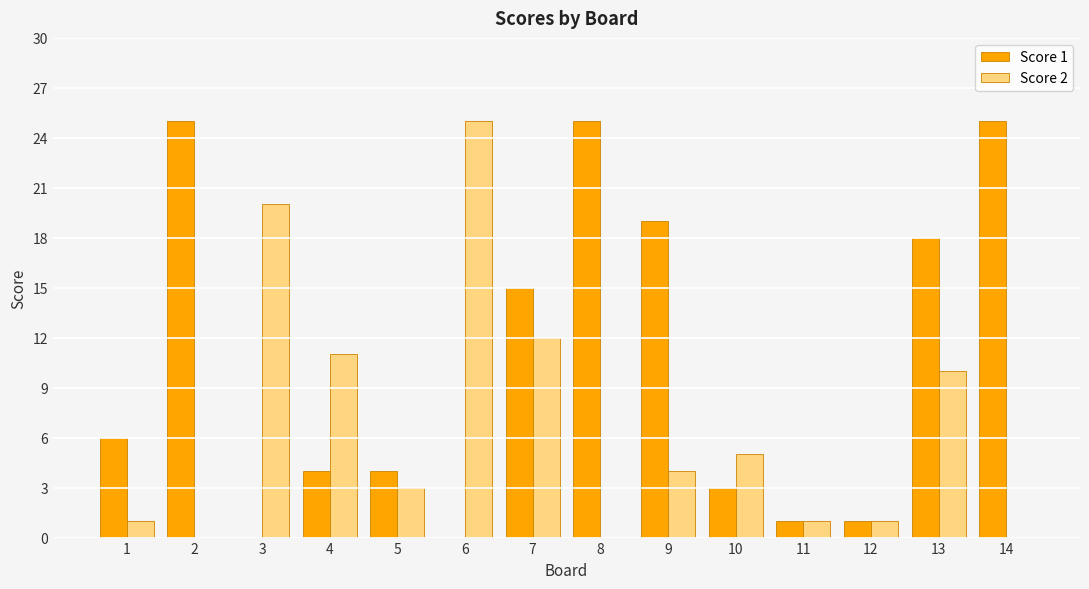

Does the chart contain stacked bars?

No